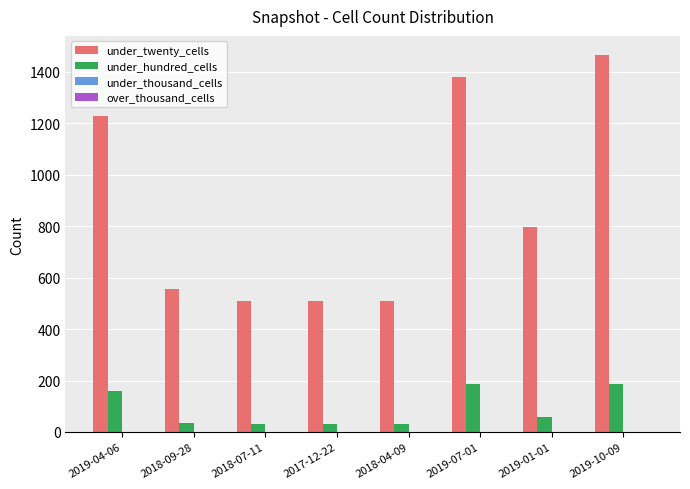

At 2019-10-09, list the series in order from smallest to largest.

under_hundred_cells, under_twenty_cells